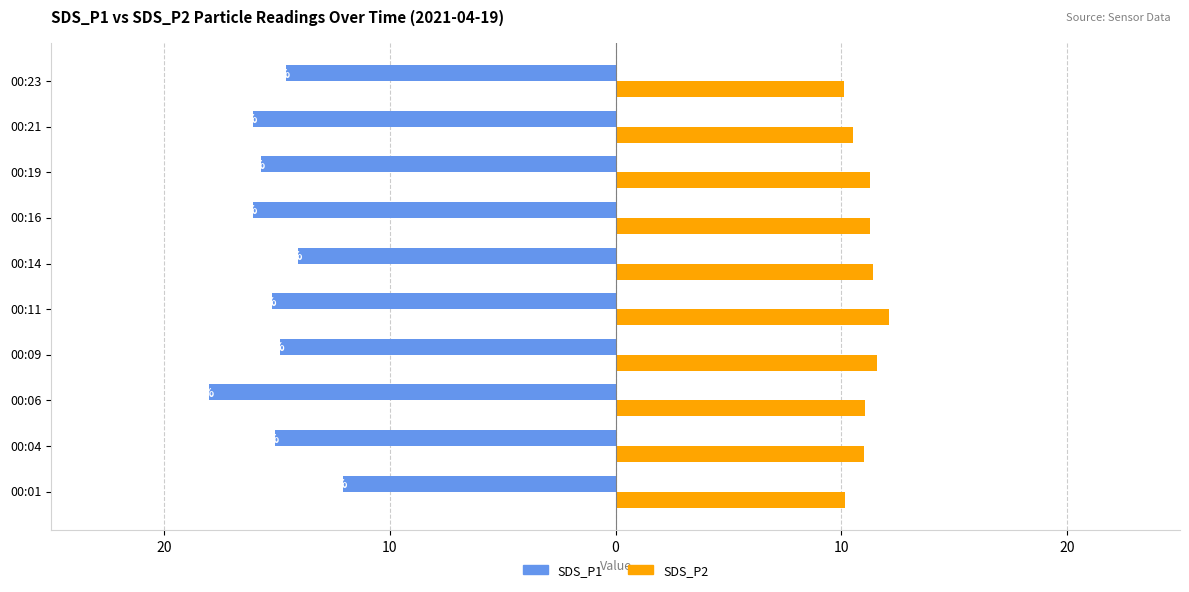

Which series has the widest spread of values?

SDS_P1